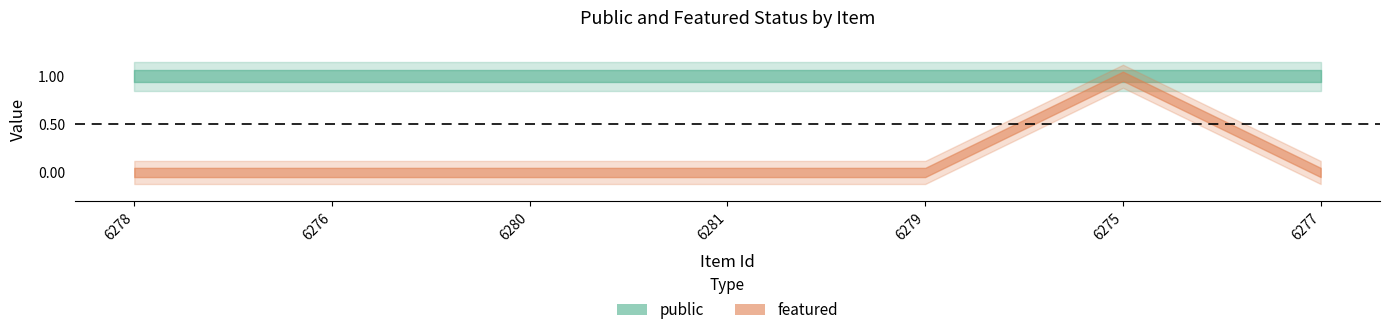

True or false: featured has a value of 0 at 6276.

False